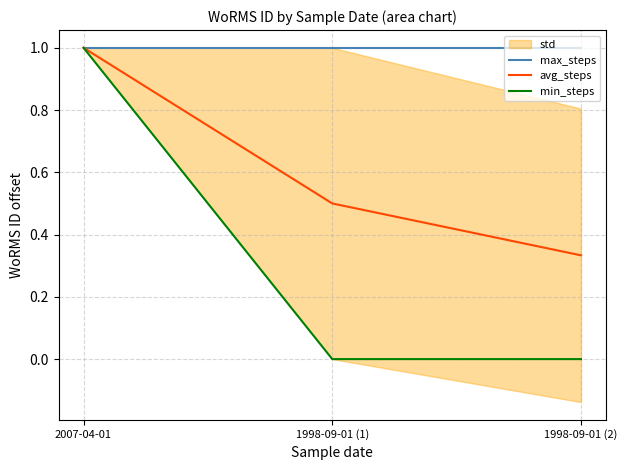

What value does the min_steps series have at 2007-04-01?

1.0